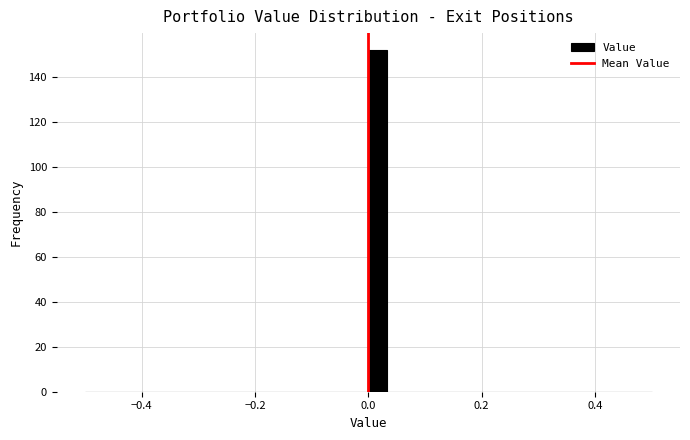

Around what value on the x-axis is the tallest bar? Give the approximate position of its centre, as read against the axis.

0.02